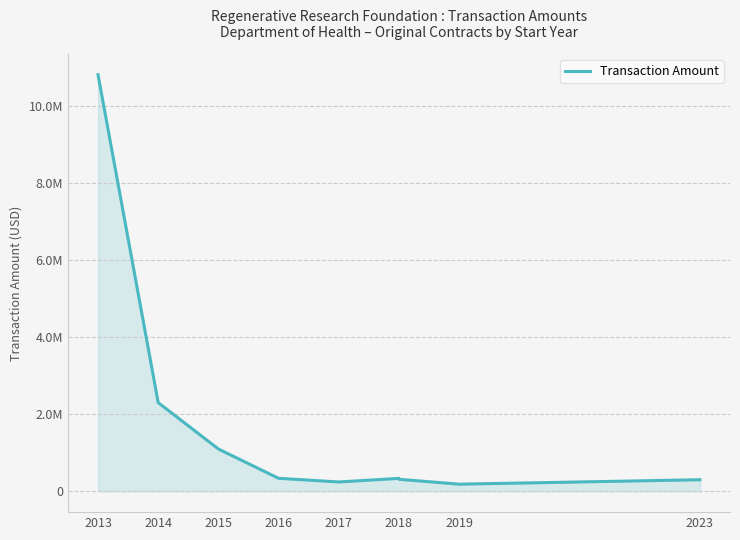

How many points are higher than both their immediate neighbors (excluding endpoints)?

1